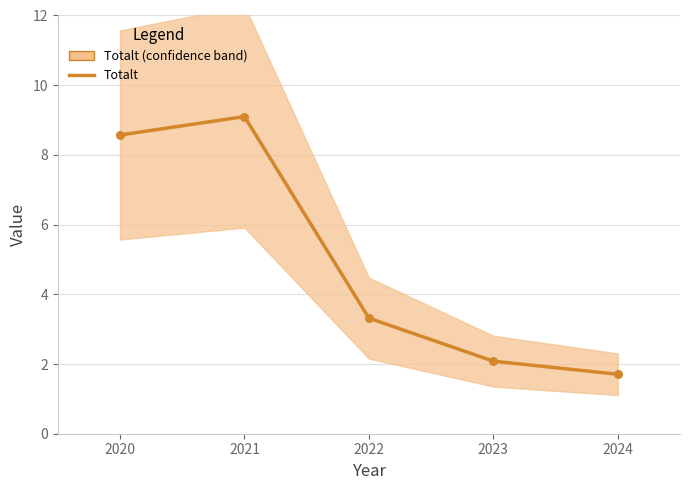

Approximately how many times larger is the value at 2021 compared to 2020?

1.1